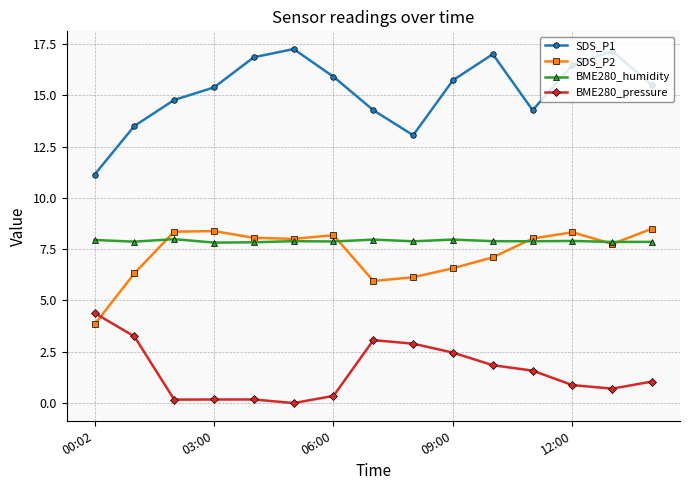

Which series has the largest total across all categories?

SDS_P1